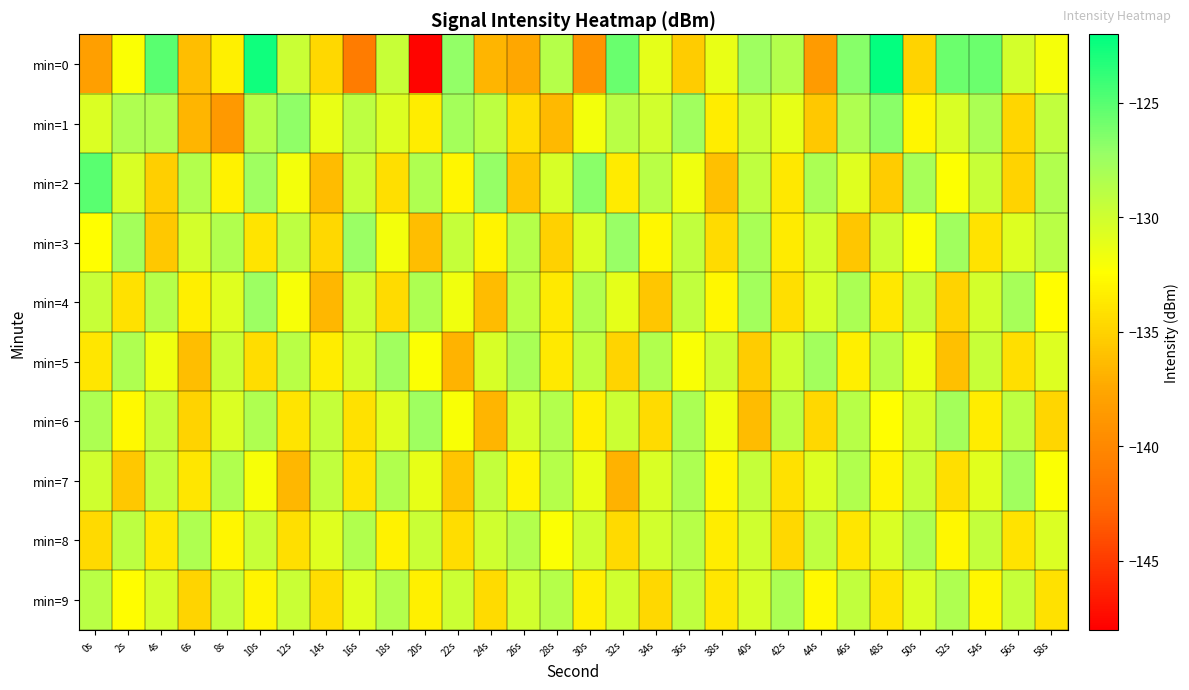

At 44s, list the series in order from largest to smallest.

min=5, min=2, min=8, min=3, min=4, min=7, min=9, min=6, min=1, min=0